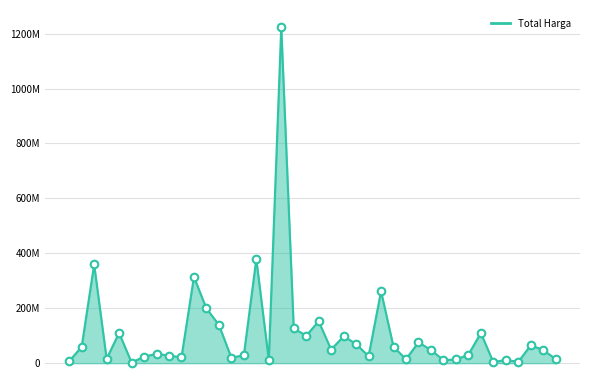

Does the chart have visible grid lines?

Yes